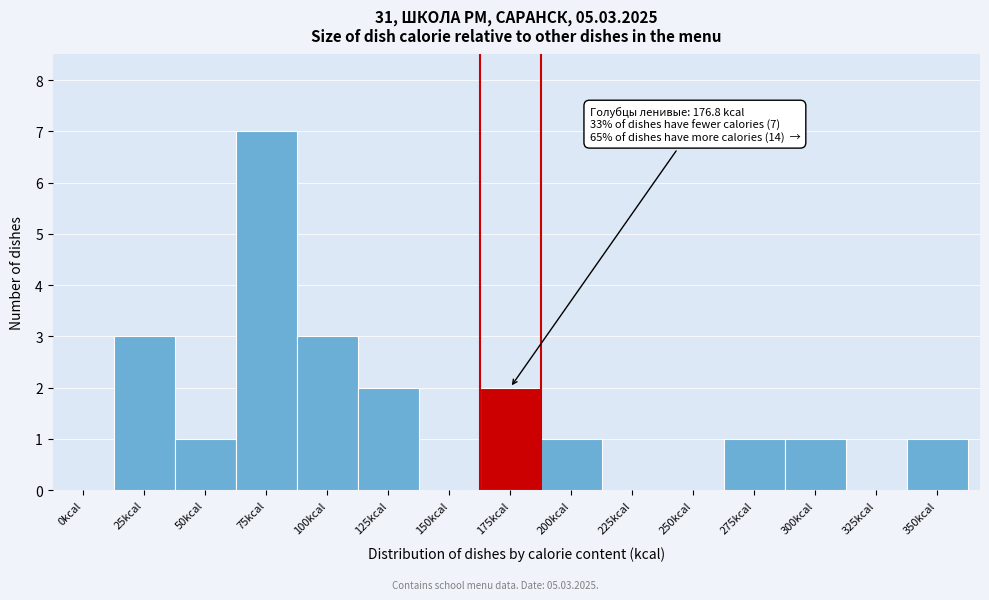

Reading right to left, transcribe all the data shown in this chart.

350kcal=1	325kcal=0	300kcal=1	275kcal=1	250kcal=0	225kcal=0	200kcal=1	175kcal=2	150kcal=0	125kcal=2	100kcal=3	75kcal=7	50kcal=1	25kcal=3	0kcal=0